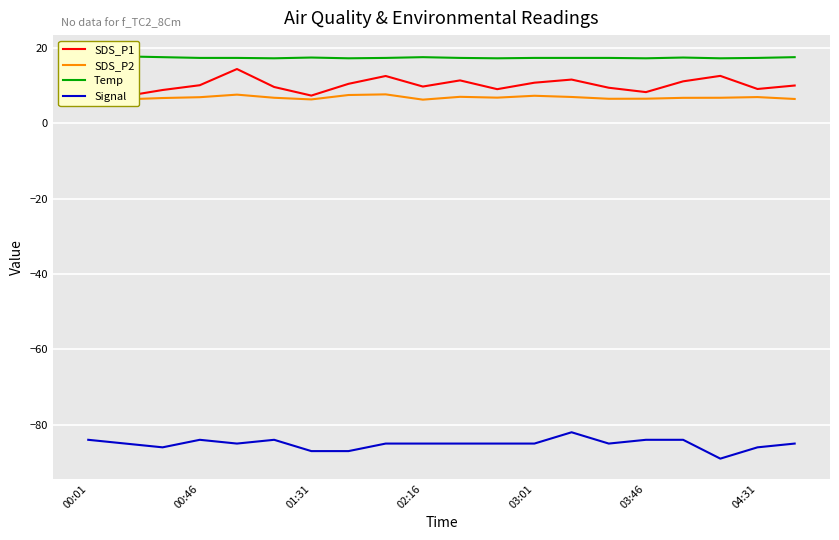

What is the difference between the maximum and minimum values in the Signal series?

7.0